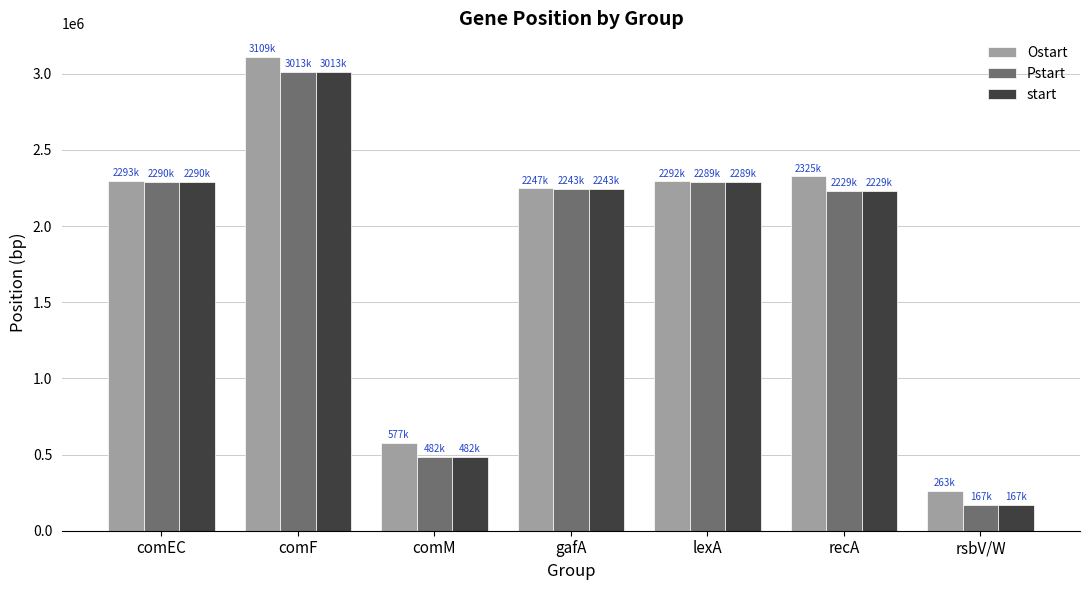

Which category has the highest value in the start series?

comF